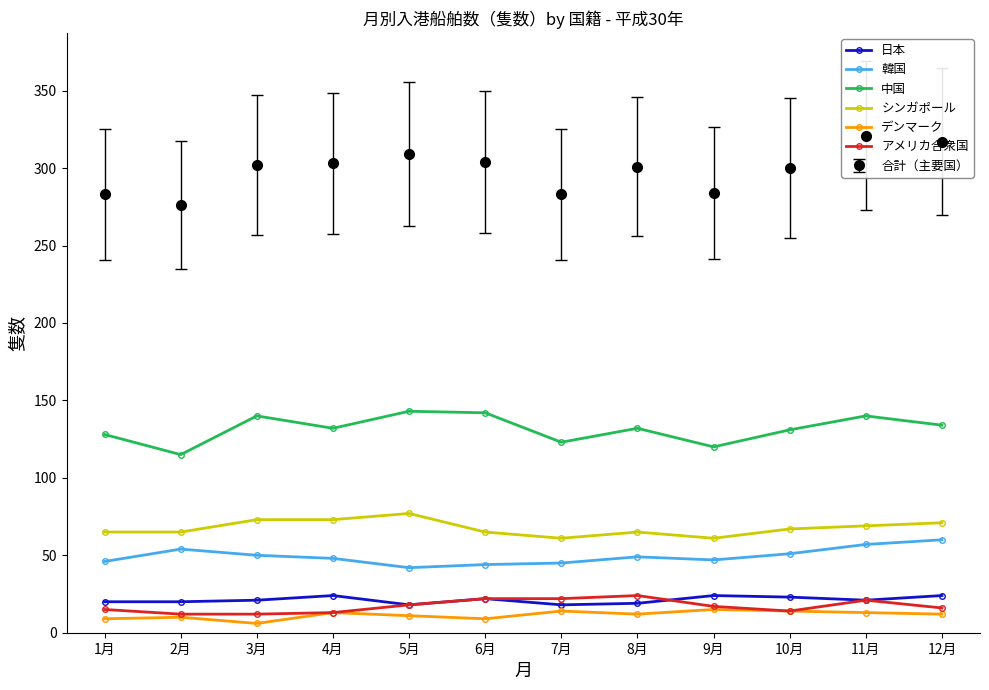

How many lines are shown in the chart?

6